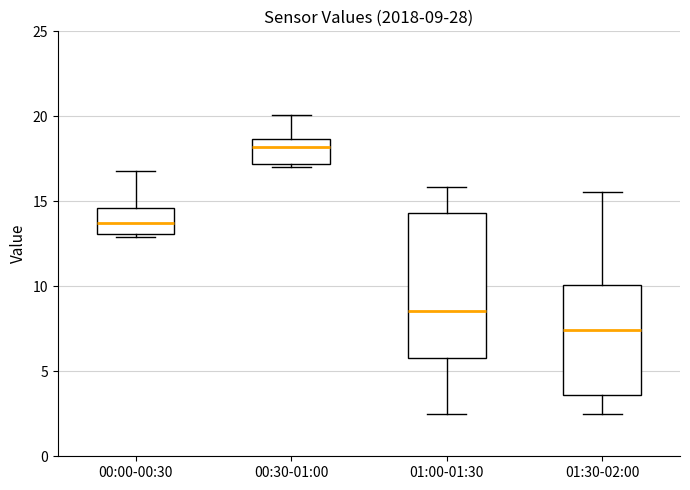

Which box has the highest median line?

00:30-01:00